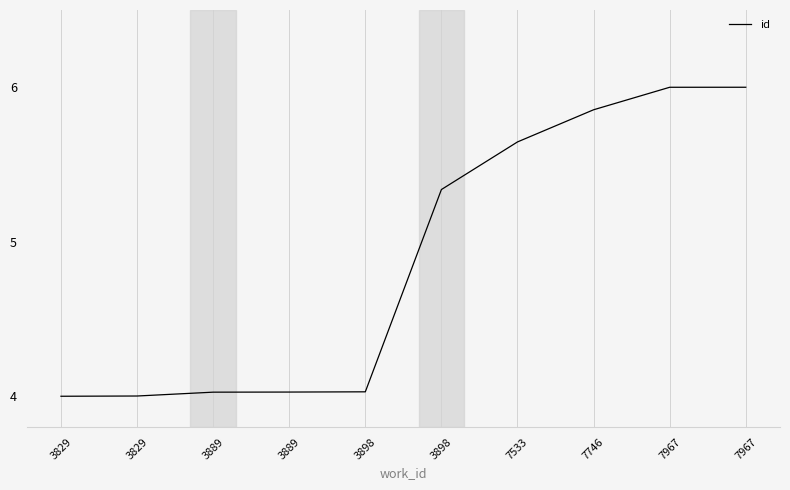

What is the smallest value displayed?

4.0